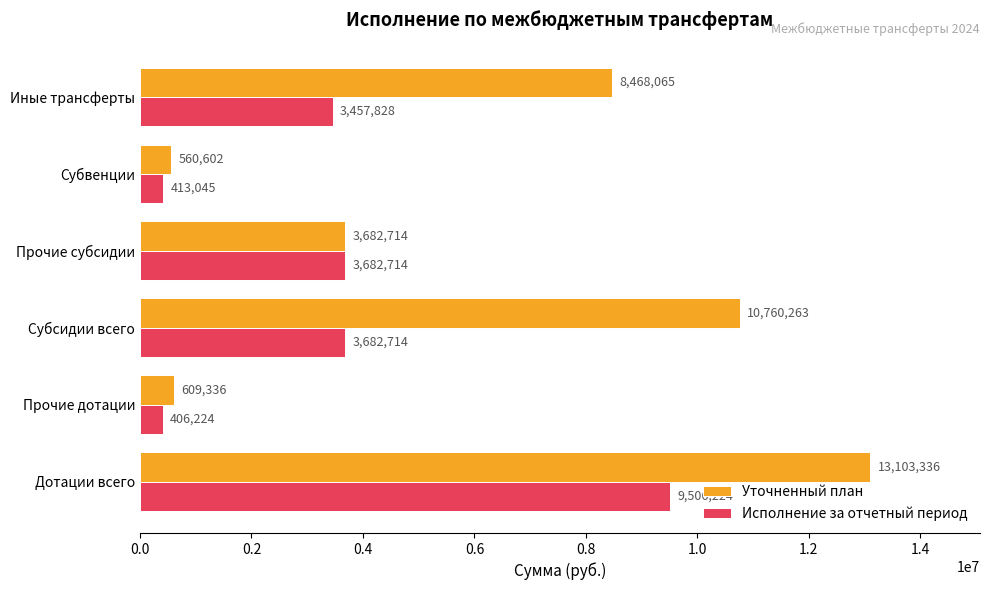

The value of Исполнение за отчетный период at Субсидии всего is 1920227.6. True or false?

False